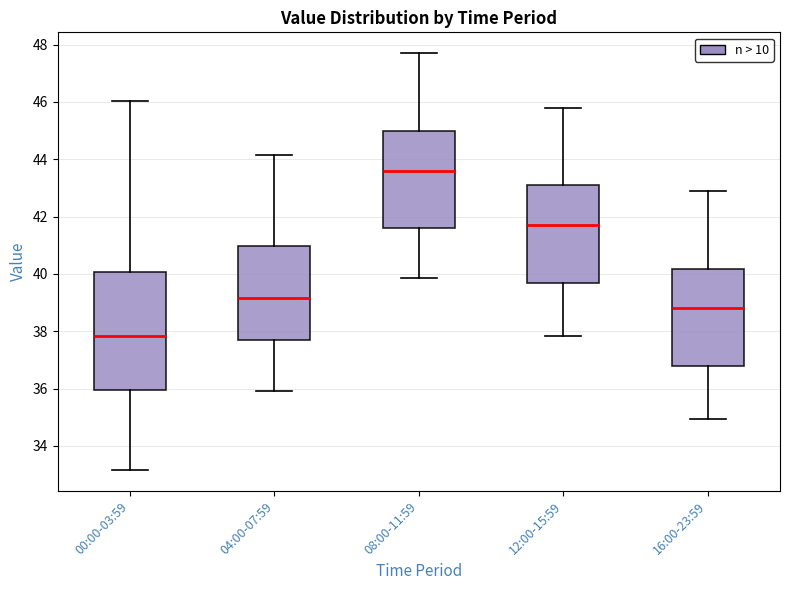

Reading left to right, transcribe this box plot: for each box, give where its median line is, the range the box spans, and where its two whiskers end, as read against the y-axis. The values are not printed on the chart, so give them approximately, as read against the axis.

00:00-03:59: median 37.8, box 36.0 to 40.0, whiskers 33.2 to 46.0
04:00-07:59: median 39.2, box 37.8 to 41.0, whiskers 36.0 to 44.2
08:00-11:59: median 43.6, box 41.6 to 45.0, whiskers 39.8 to 47.8
12:00-15:59: median 41.8, box 39.6 to 43.0, whiskers 37.8 to 45.8
16:00-23:59: median 38.8, box 36.8 to 40.2, whiskers 35.0 to 43.0